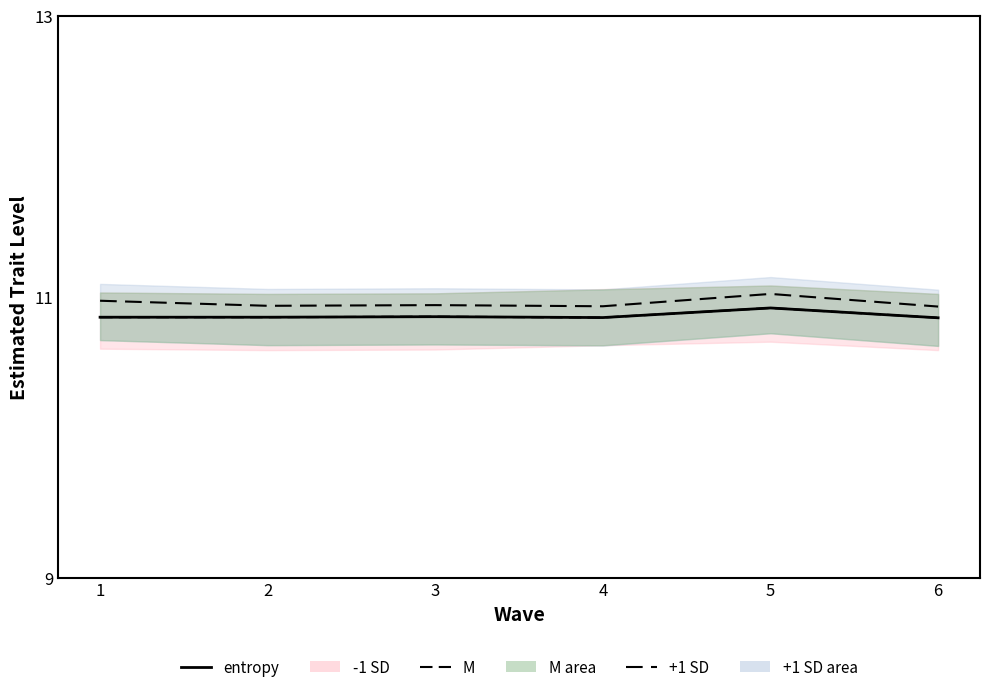

What is the total value across all series at 4?

32.6